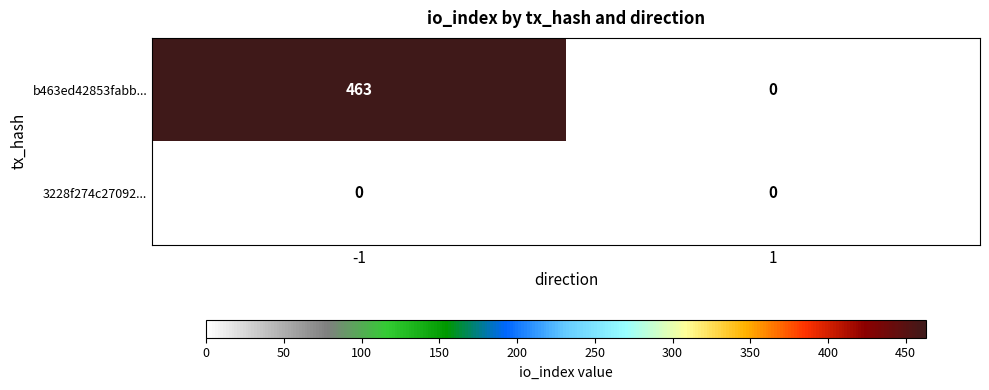

Reading right to left, what are all the values shown in this chart?

b463ed42853fabb...: 0	463
3228f274c27092...: 0	0